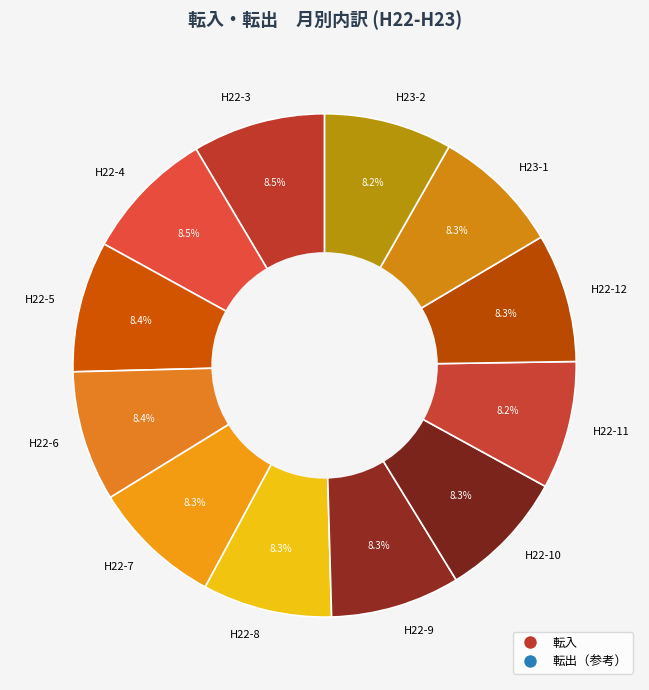

How many segments does this pie chart have?

12